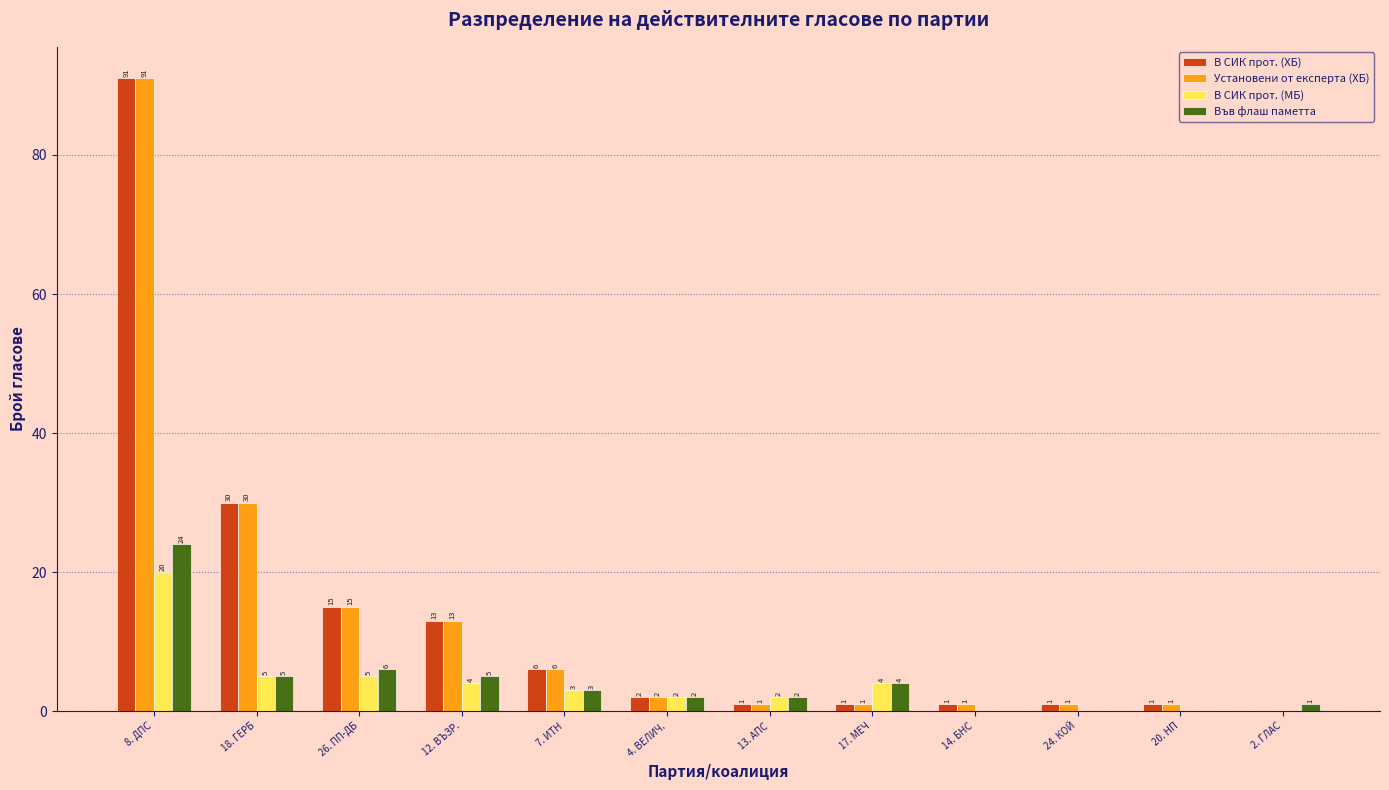

What is the sum of all Във флаш паметта values?

52